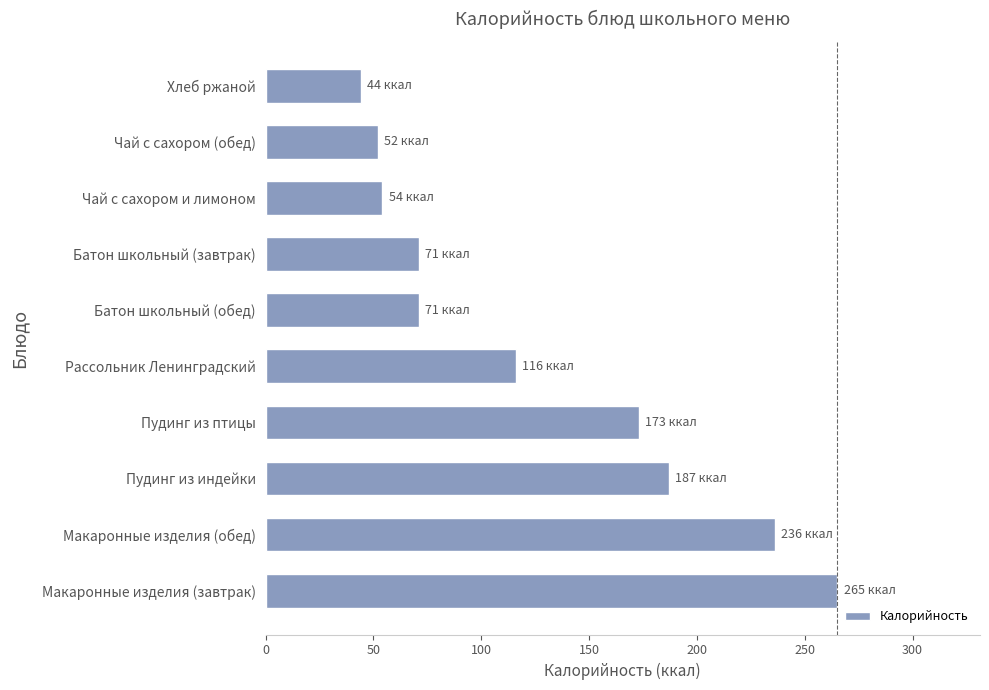

Is it true that the value at Батон школьный (завтрак) is 71?

True